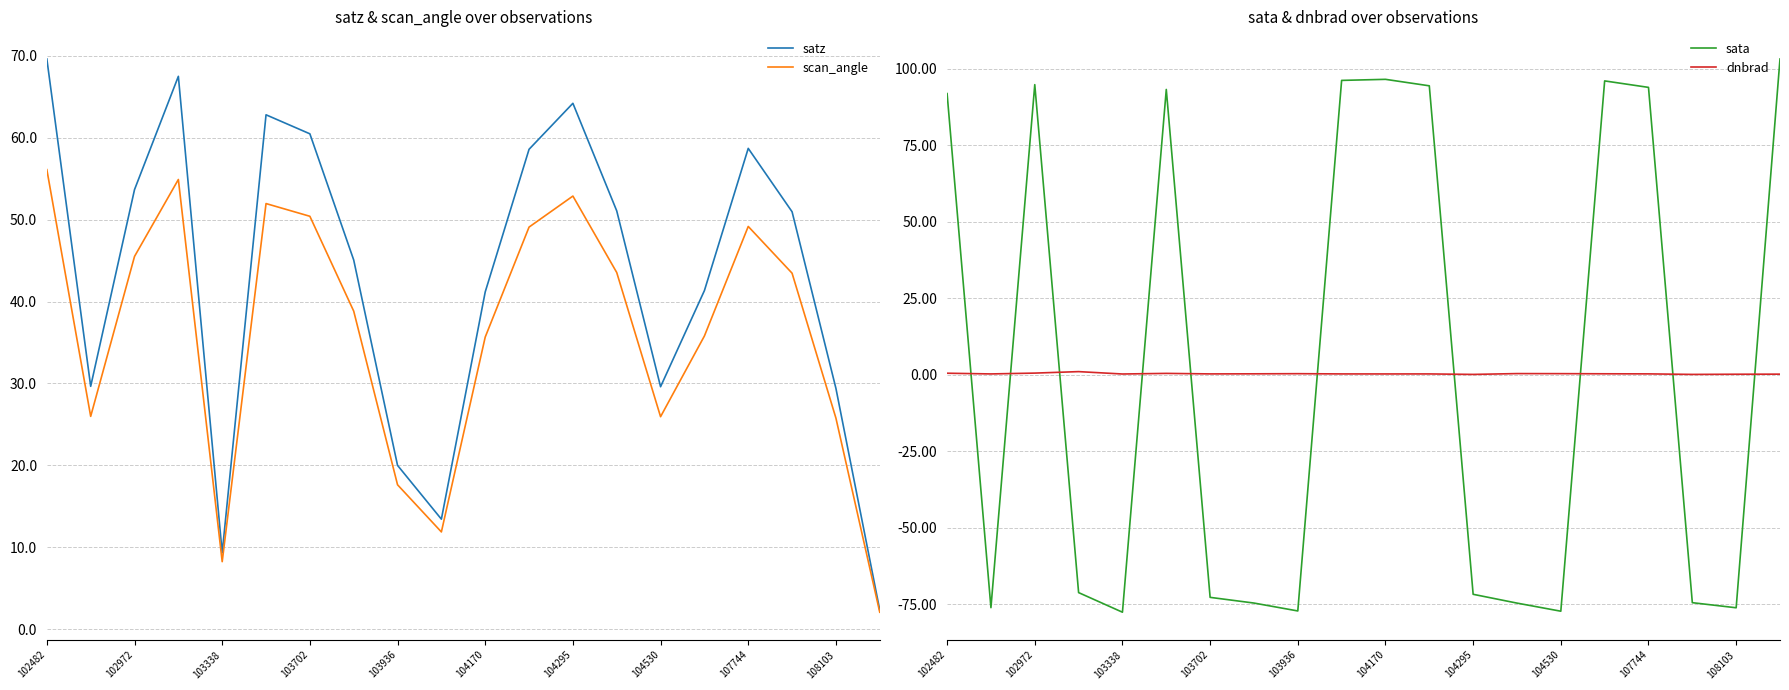

Does the chart display data point markers on the line(s)?

No